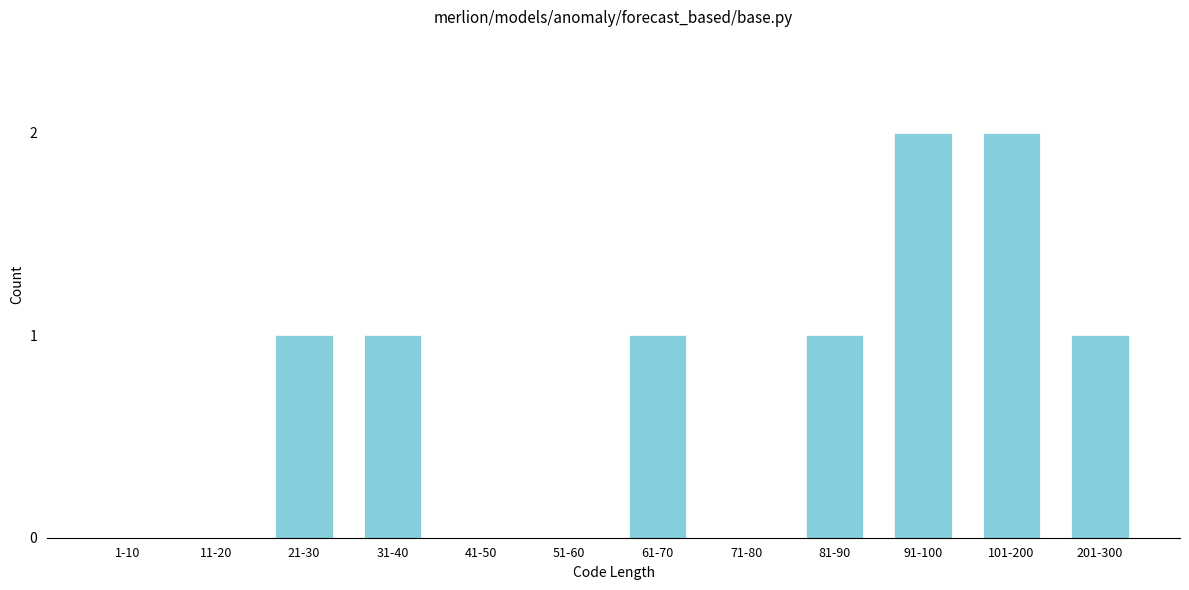

Reading left to right, what are all the values shown in this chart?

1-10=0	11-20=0	21-30=1	31-40=1	41-50=0	51-60=0	61-70=1	71-80=0	81-90=1	91-100=2	101-200=2	201-300=1